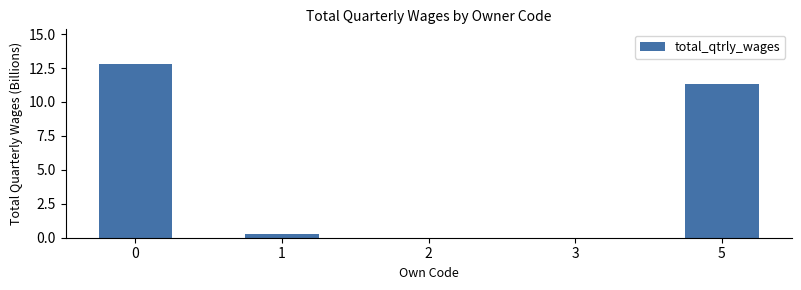

What is the average value?

4.9